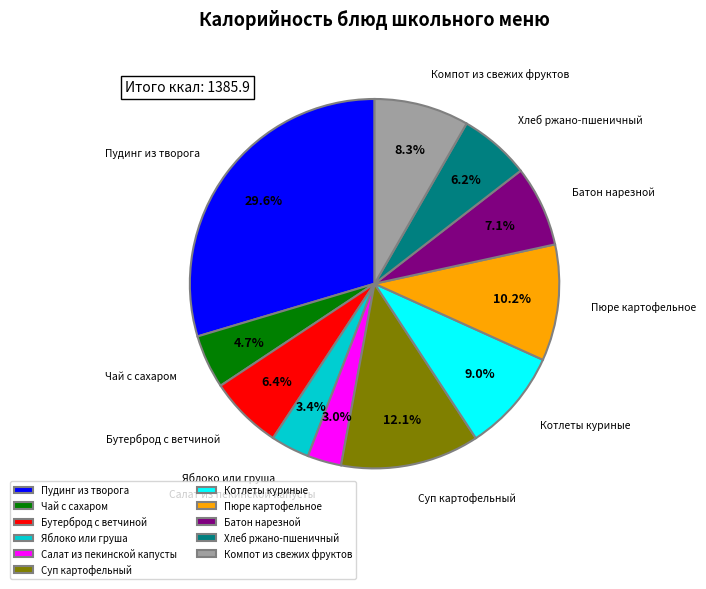

What percentage do Хлеб ржано-пшеничный and Компот из свежих фруктов together represent?

14.5%